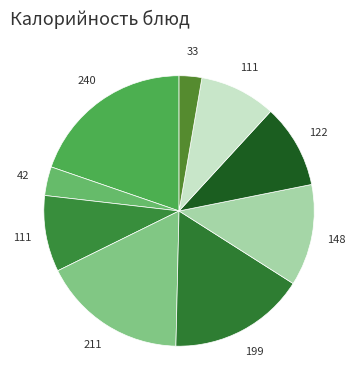

How many segments does this pie chart have?

9